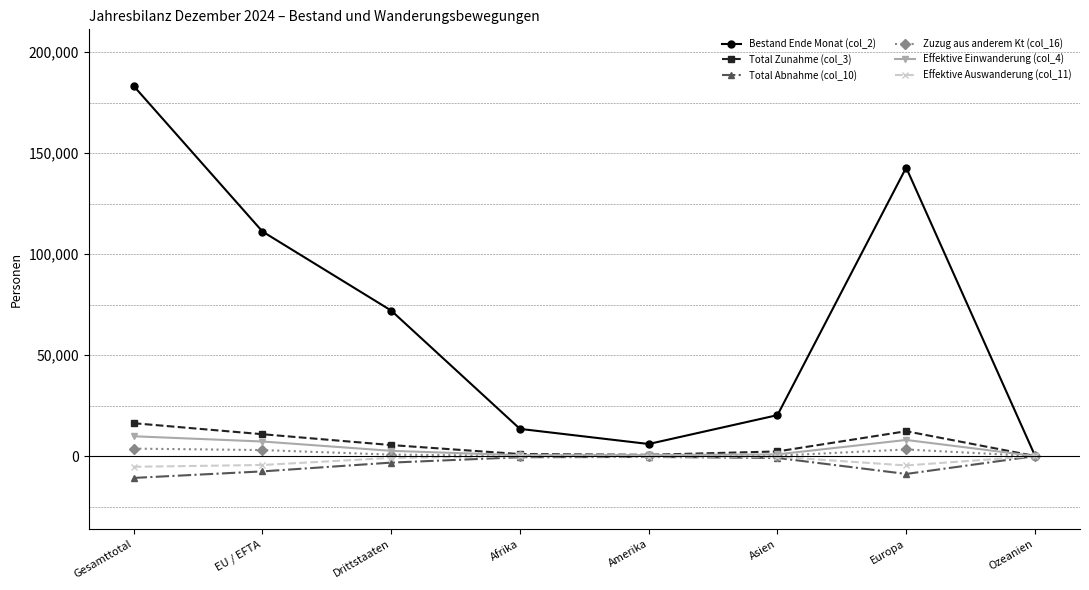

What is the difference between the highest and lowest values at Europa?

151645